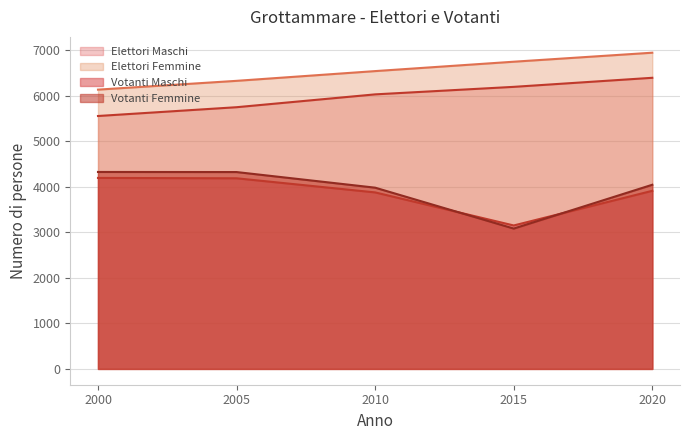

At which label is Votanti Femmine closest to 3703?

2010